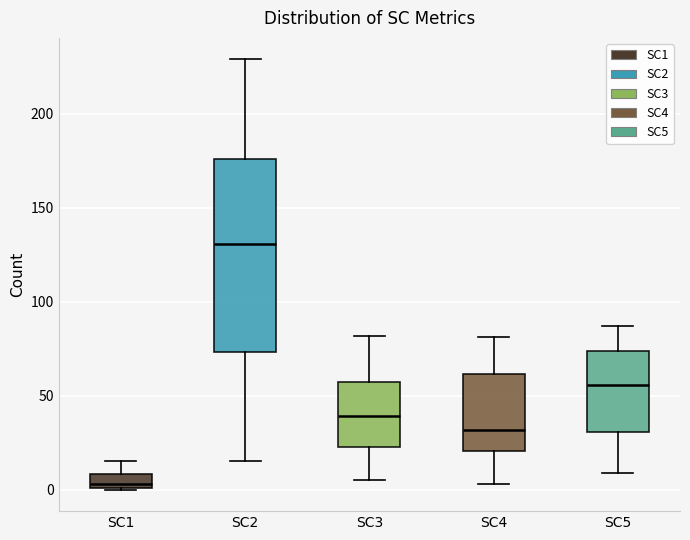

Where does the upper whisker of the box for SC5 end on the y-axis? The values are not printed on the chart, so give them approximately, as read against the axis.

85